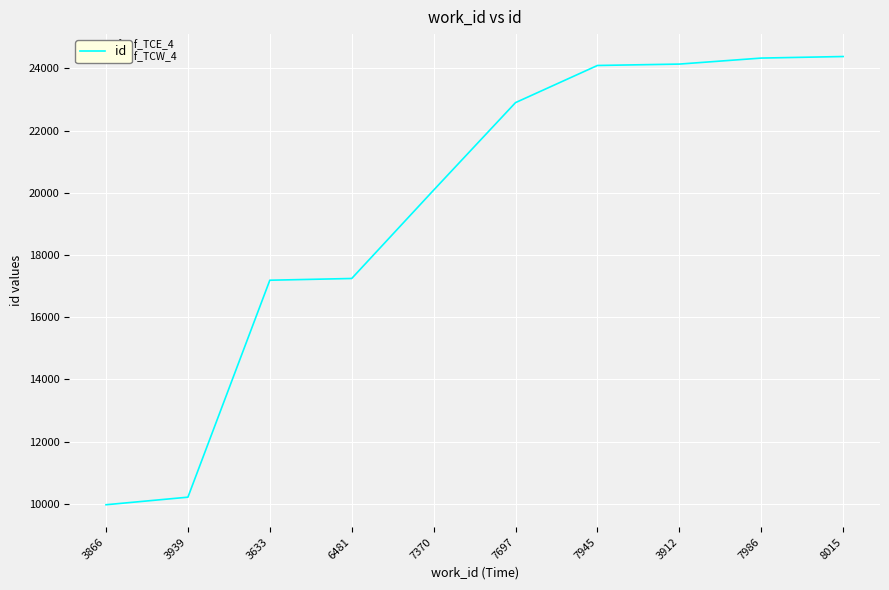

Which has a higher value, 7370 or 7986?

7986